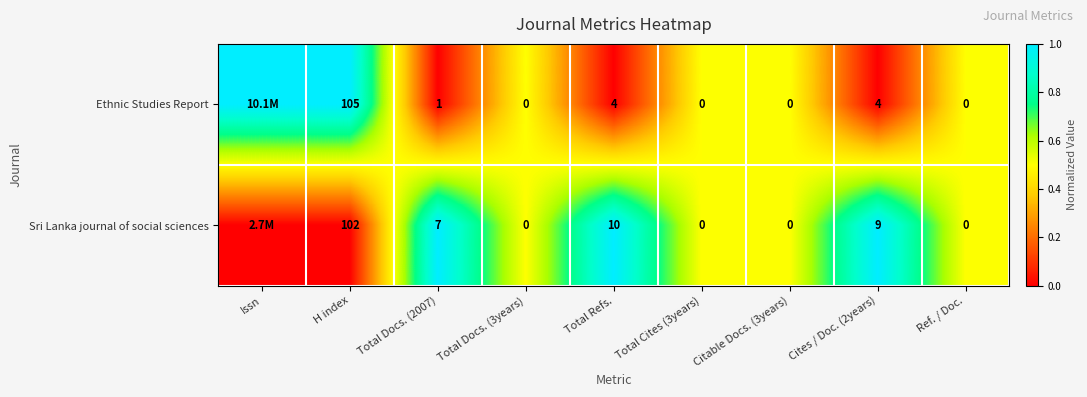

Is the value of Sri Lanka journal of social sciences at Total Docs. (3years) greater than the value of Ethnic Studies Report at Cites / Doc. (2years)?

No